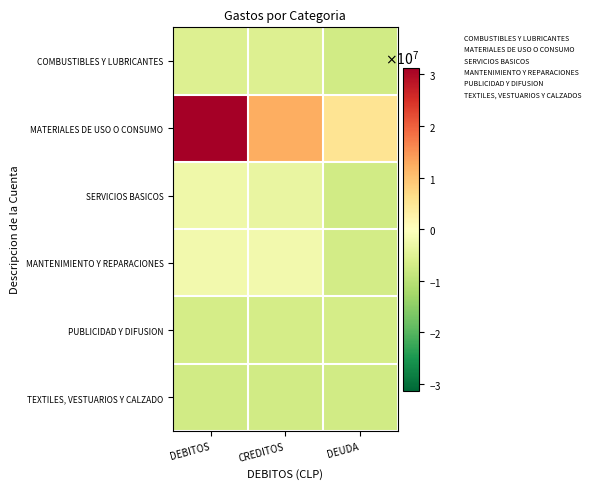

Reading right to left, transcribe all the data shown in this chart.

COMBUSTIBLES Y LUBRICANTES: DEUDA=-7225819.3	CREDITOS=-5529503.3	DEBITOS=-5529503.3
MATERIALES DE USO O CONSUMO: DEUDA=5207722.7	CREDITOS=12234210.7	DEBITOS=31274545.7
SERVICIOS BASICOS: DEUDA=-7225819.3	CREDITOS=-3642954.3	DEBITOS=-2673648.3
MANTENIMIENTO Y REPARACIONES: DEUDA=-6968011.3	CREDITOS=-1968684.3	DEBITOS=-1968684.3
PUBLICIDAD Y DIFUSION: DEUDA=-6779971.3	CREDITOS=-6827759.3	DEBITOS=-6827759.3
TEXTILES, VESTUARIOS Y CALZADO: DEUDA=-7225819.3	CREDITOS=-7225819.3	DEBITOS=-7225819.3